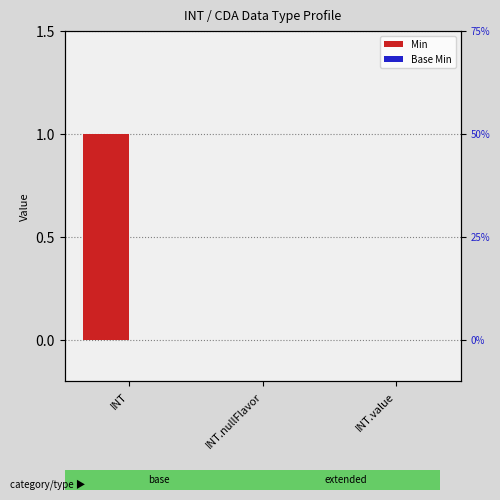

Reading right to left, list all the values displayed in this chart.

Min: 0	0	1
Base Min: 0	0	0